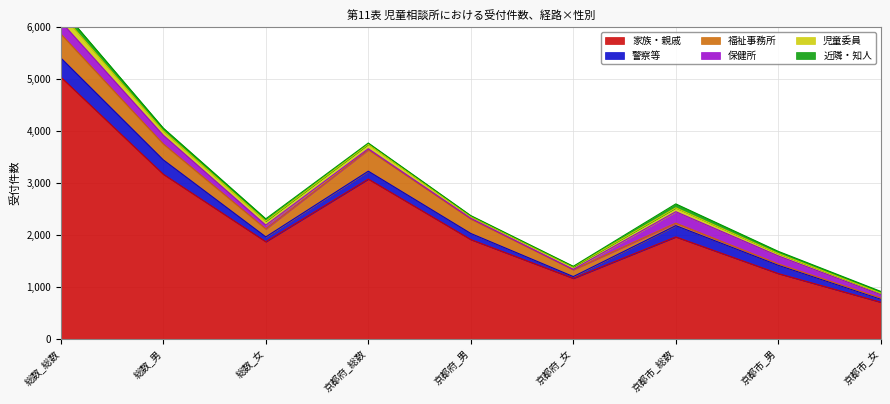

How many lines are shown in the chart?

6